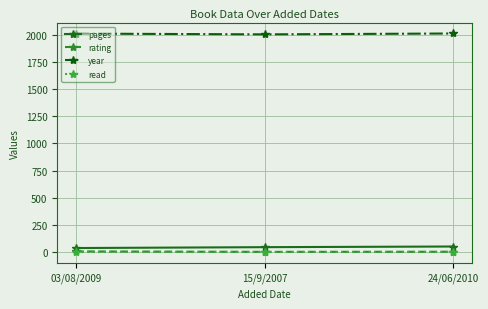

What is the approximate value of rating at 15/9/2007?

5